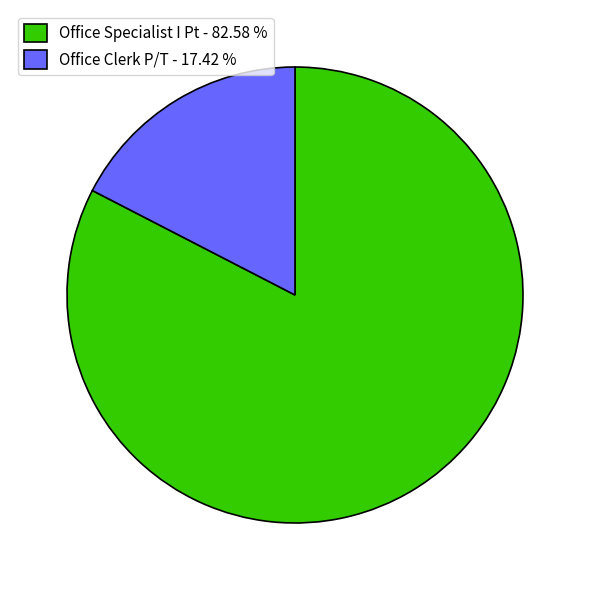

The Office Specialist I Pt slice represents 83% of the pie. True or false?

True